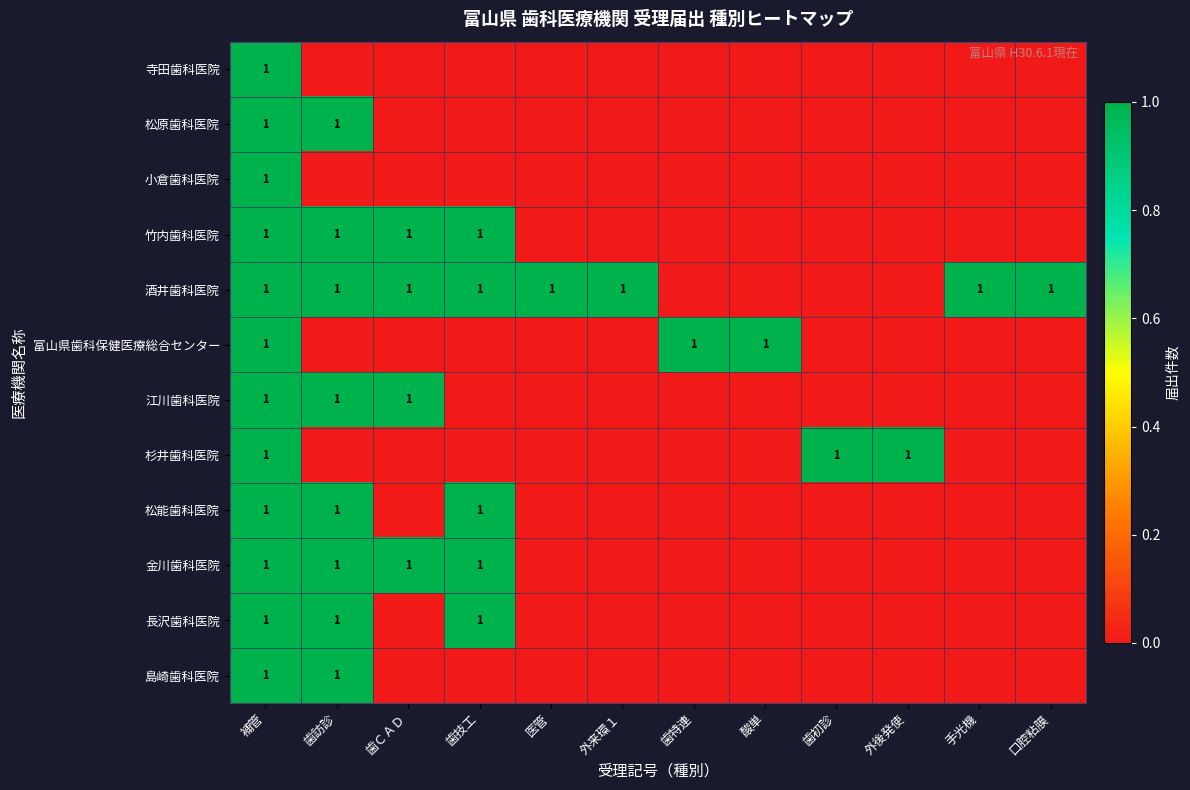

The 酒井歯科医院 series shows 1 at 歯訪診. True or false?

True